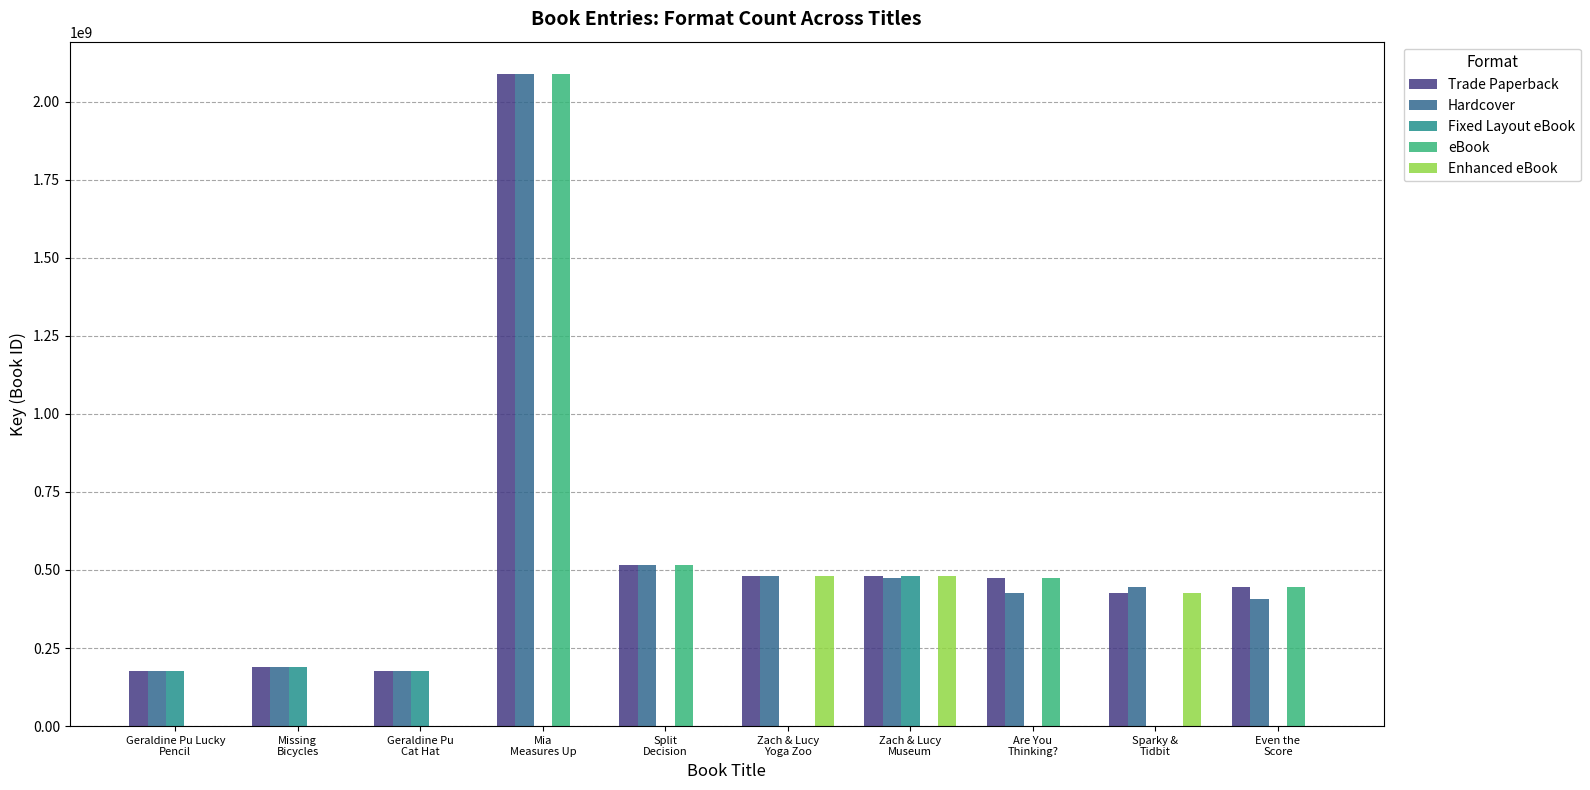

At which category is the sum across all series the highest?

Mia
Measures Up